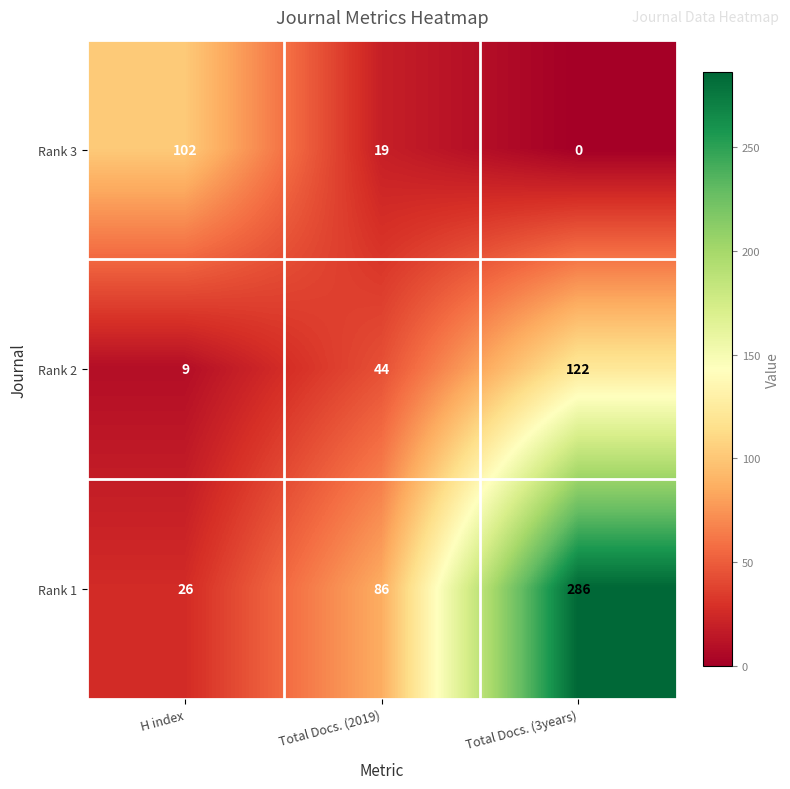

Between H index and Total Docs. (3years), which series saw the biggest shift?

Rank 1